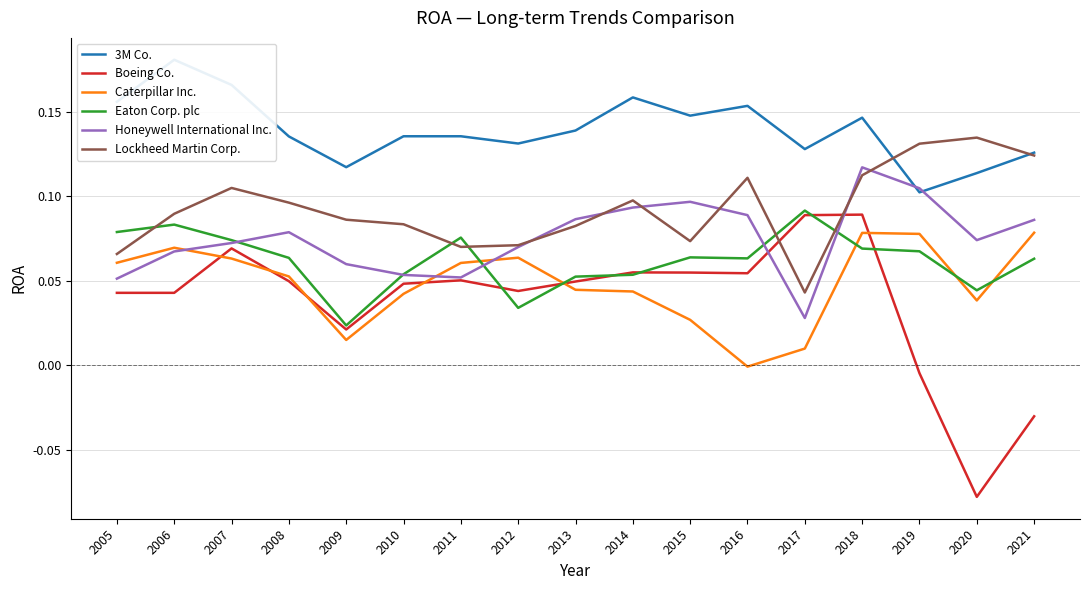

Reading left to right, list all the values displayed in this chart.

3M Co.: 0.2	0.2	0.2	0.1	0.1	0.1	0.1	0.1	0.1	0.2	0.1	0.2	0.1	0.1	0.1	0.1	0.1
Boeing Co.: 0.0	0.0	0.1	0.0	0.0	0.0	0.1	0.0	0.0	0.1	0.1	0.1	0.1	0.1	-0.0	-0.1	-0.0
Caterpillar Inc.: 0.1	0.1	0.1	0.1	0.0	0.0	0.1	0.1	0.0	0.0	0.0	-0.0	0.0	0.1	0.1	0.0	0.1
Eaton Corp. plc: 0.1	0.1	0.1	0.1	0.0	0.1	0.1	0.0	0.1	0.1	0.1	0.1	0.1	0.1	0.1	0.0	0.1
Honeywell International Inc.: 0.1	0.1	0.1	0.1	0.1	0.1	0.1	0.1	0.1	0.1	0.1	0.1	0.0	0.1	0.1	0.1	0.1
Lockheed Martin Corp.: 0.1	0.1	0.1	0.1	0.1	0.1	0.1	0.1	0.1	0.1	0.1	0.1	0.0	0.1	0.1	0.1	0.1